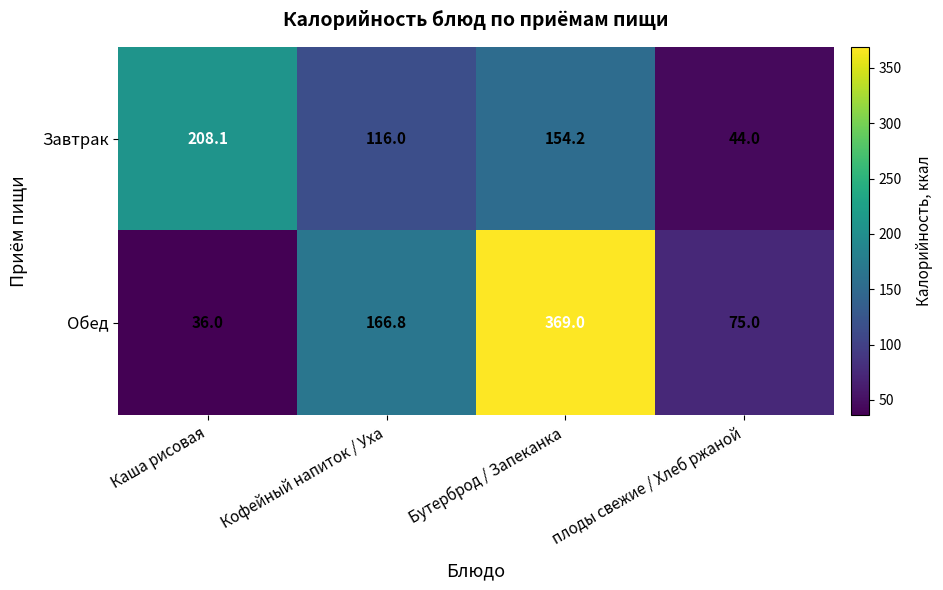

How many values in the Завтрак series exceed 154?

2